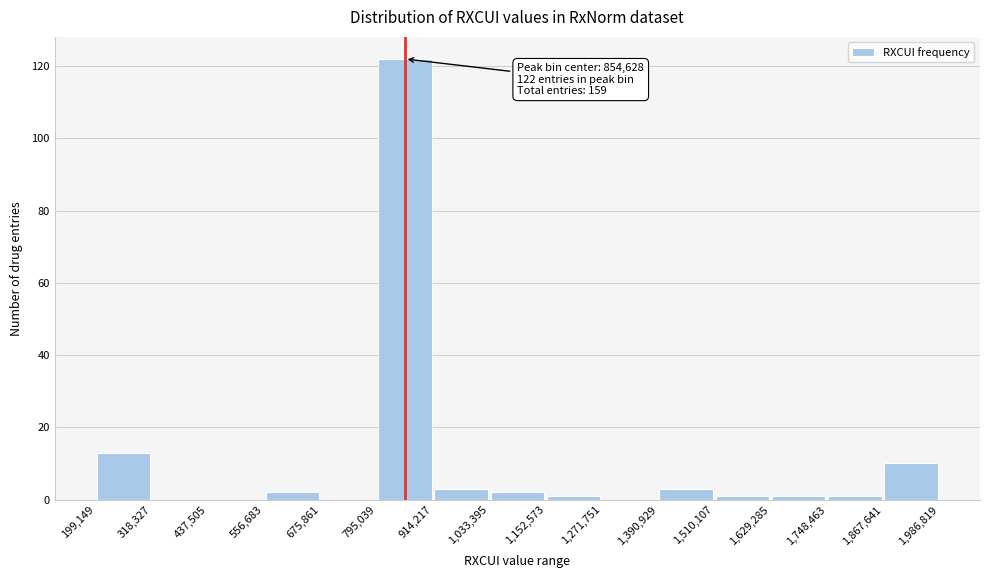

Which range on the x-axis has the tallest bar?

795,039 to 914,217